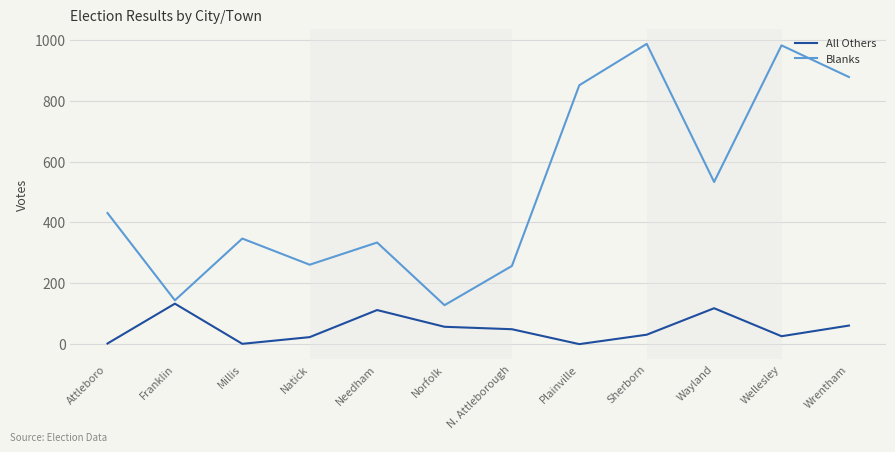

What are all the series names shown in the legend?

All Others, Blanks